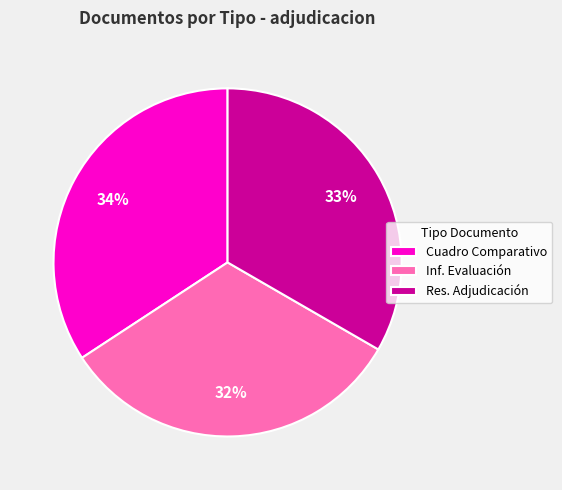

Is there a majority slice in this chart?

No